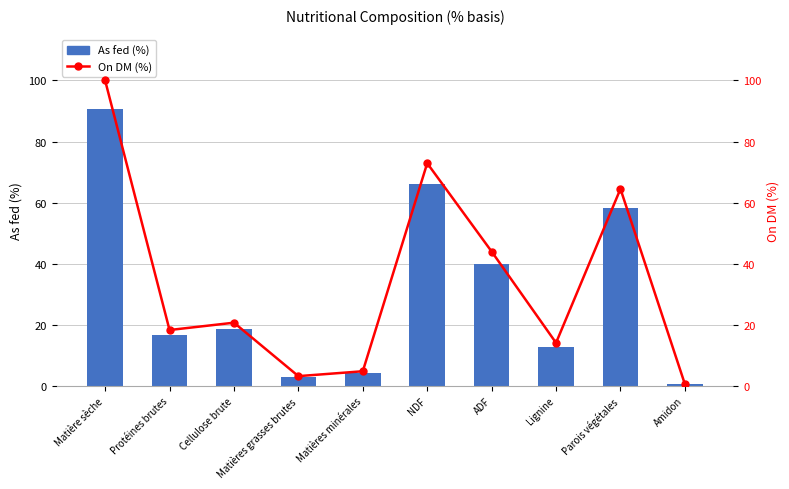

What are all the series names shown in the legend?

As fed (%), On DM (%)